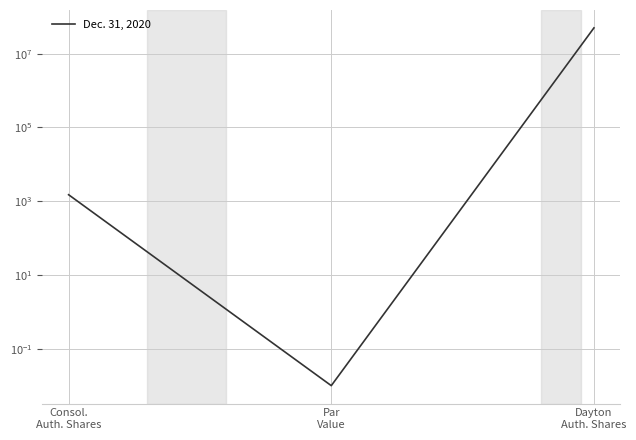

Reading right to left, what are all the values shown in this chart?

50000000.0	0.0	1500.0